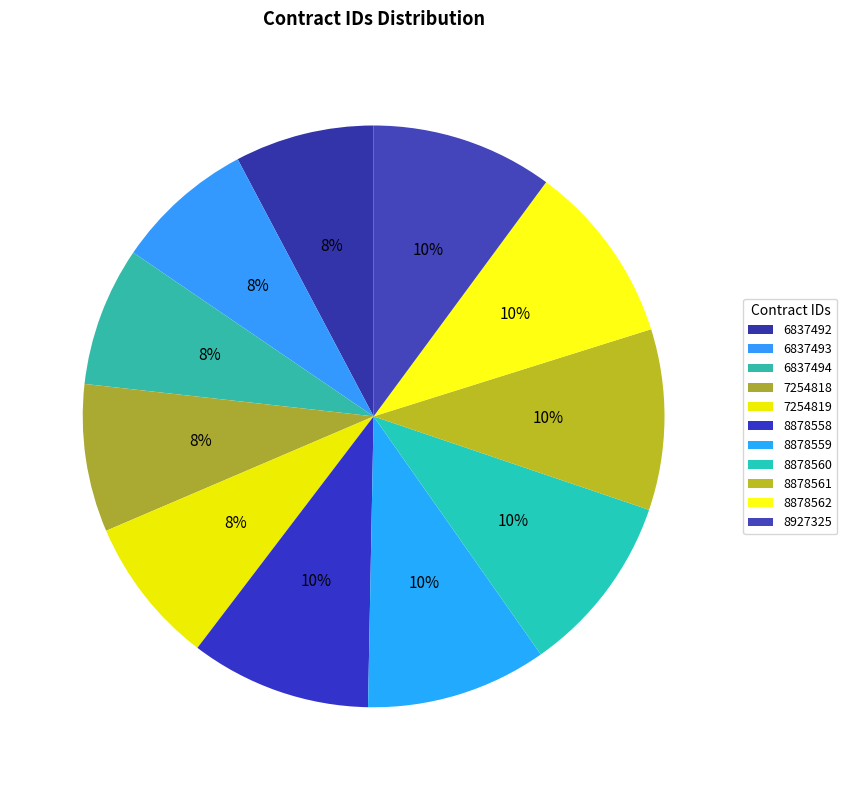

True or false: 6837494 accounts for 18% of the total.

False